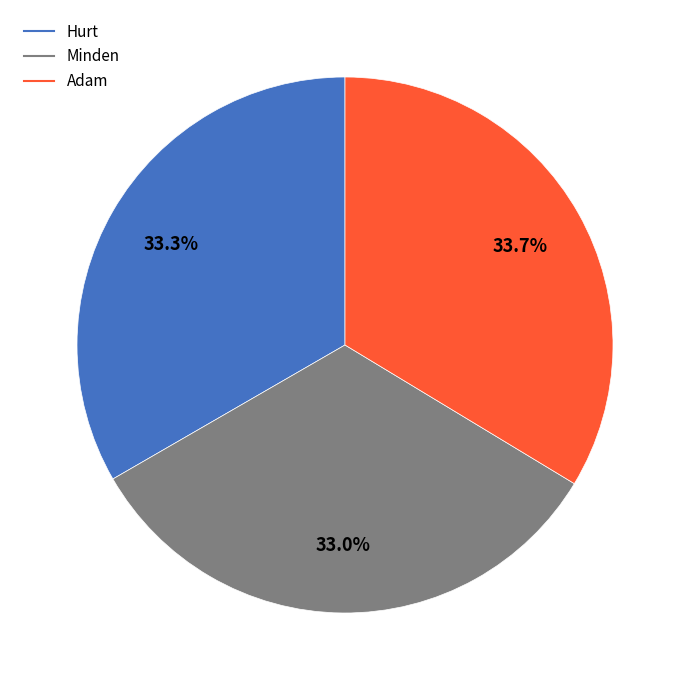

To the nearest percent, what is the average slice percentage?

33%